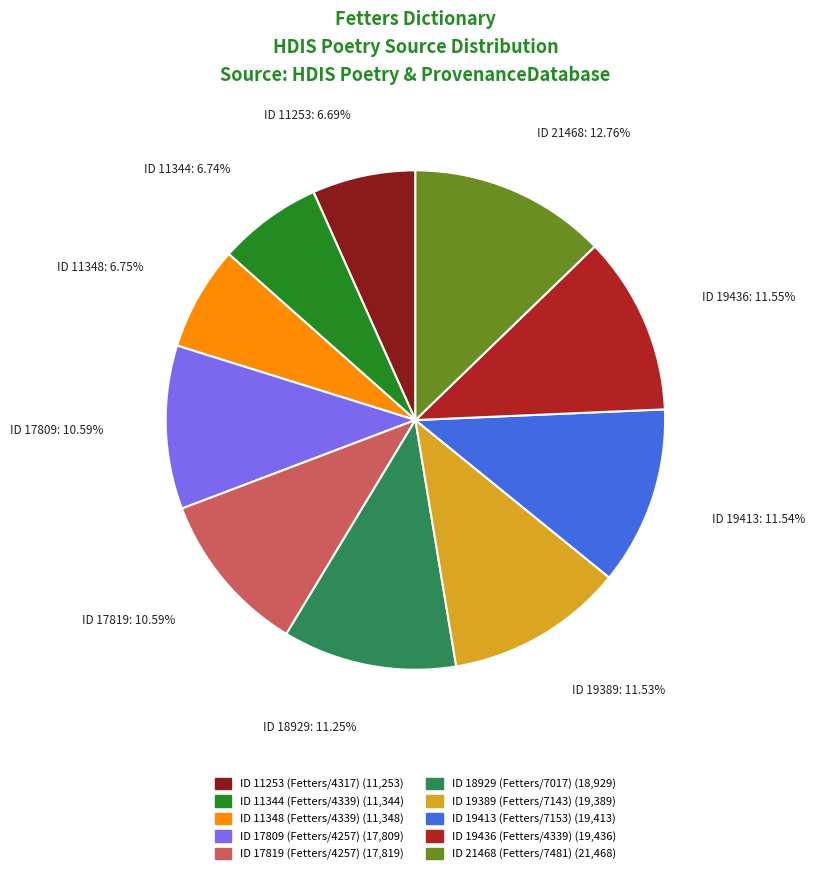

Combined, what portion of the pie is ID 11253 (Fetters/4317) and ID 19413 (Fetters/7153)?

18.2%